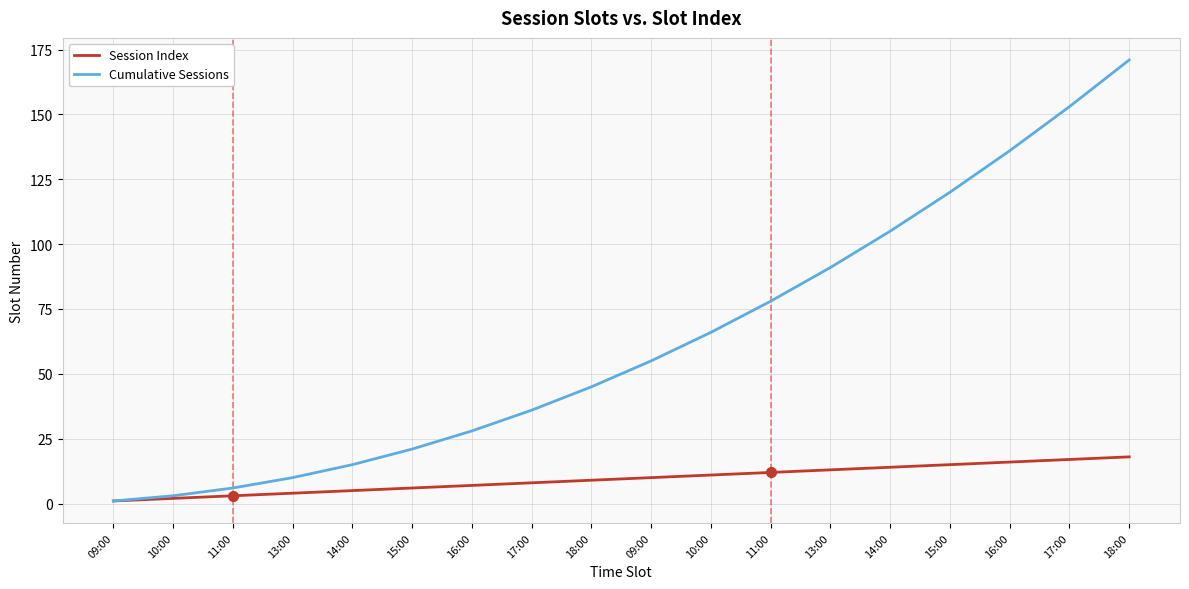

What is the sum of the Session Index values at 09:00 and 17:00?

18